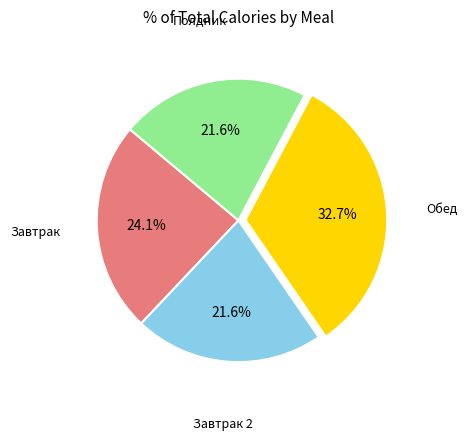

Is there any slice that represents more than half of the pie?

No